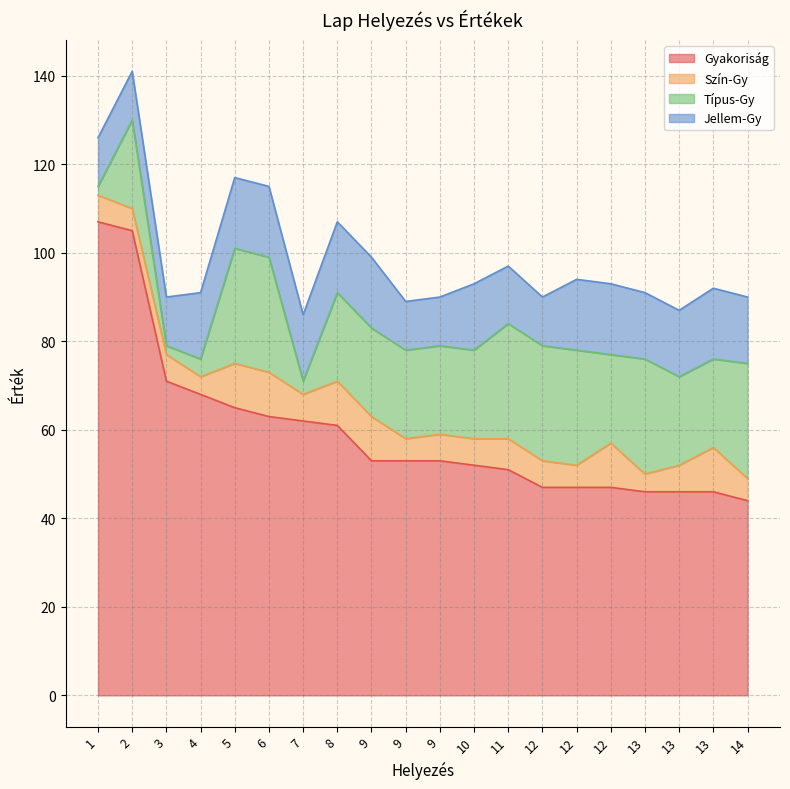

Is it true that Típus-Gy equals 18 at 14?

False